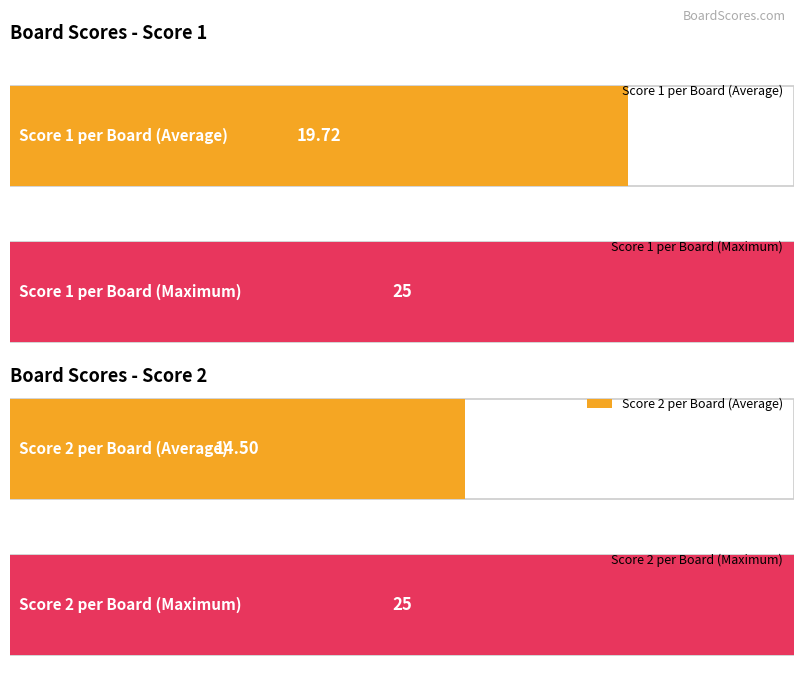

List the series in order of their overall mean, highest first.

Score 1, Score 2